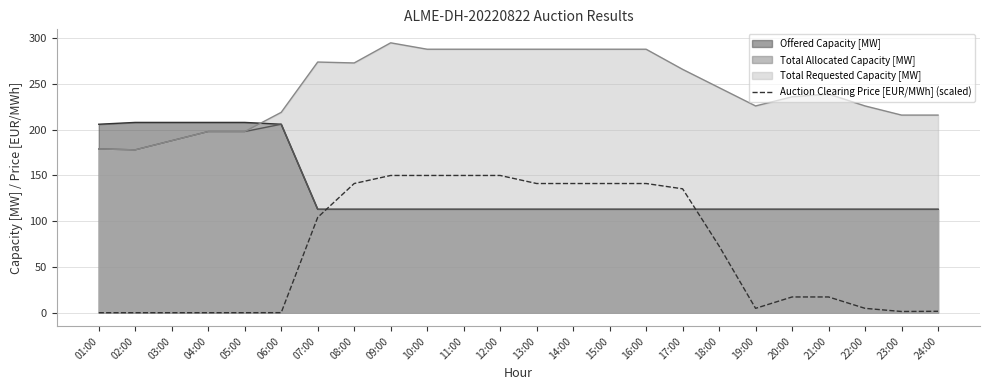

The value at 03:00 is -94.4. True or false?

False